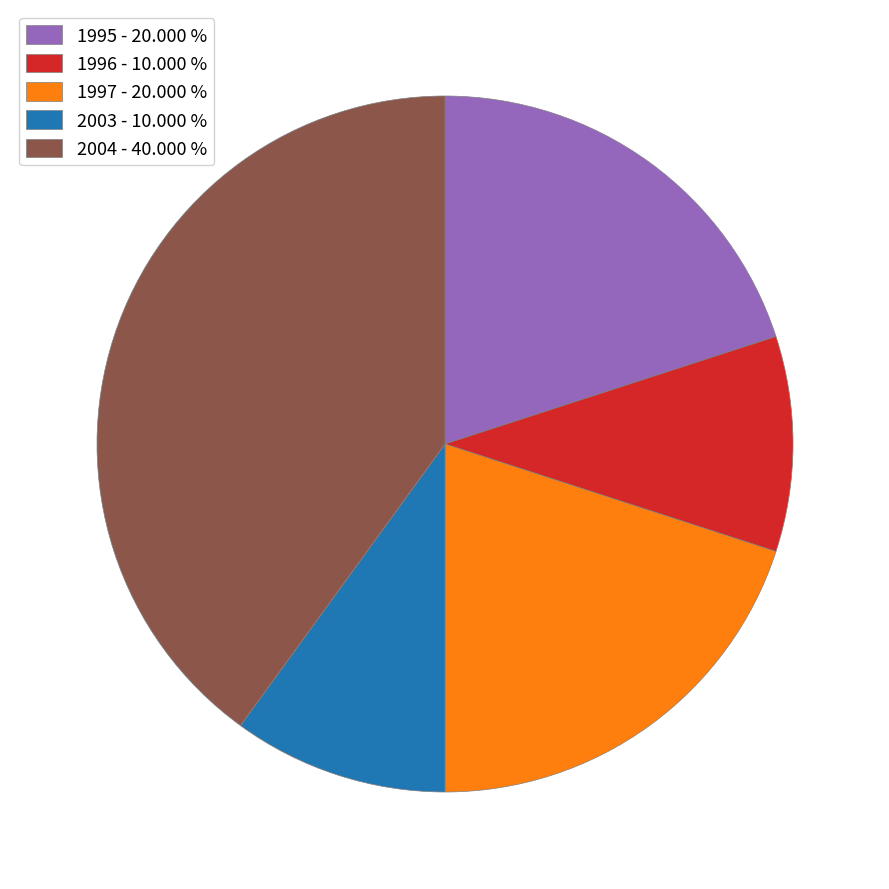

Does any single category account for the majority?

No